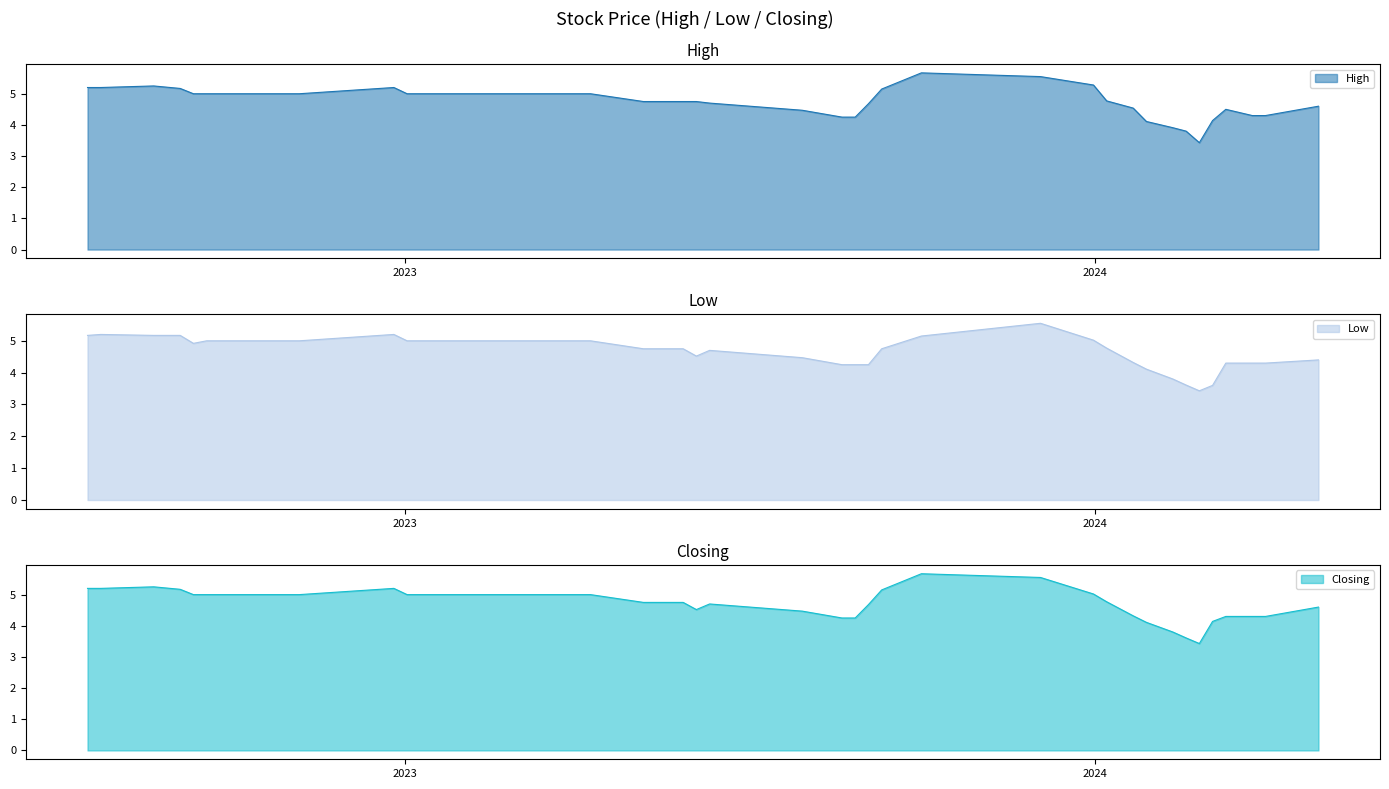

What is the maximum value for High?

5.7